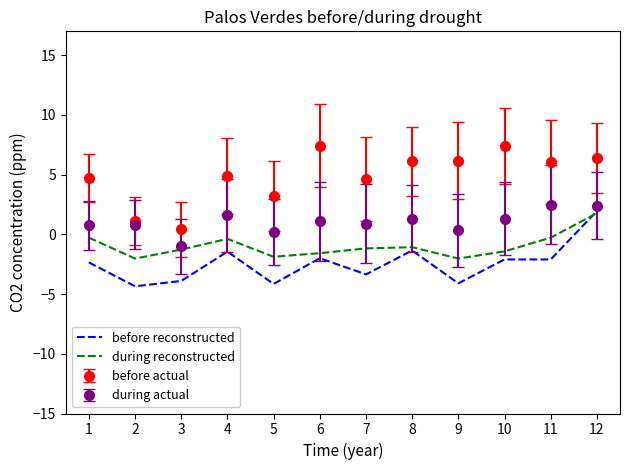

What is the approximate value of during reconstructed at 10?

-1.4